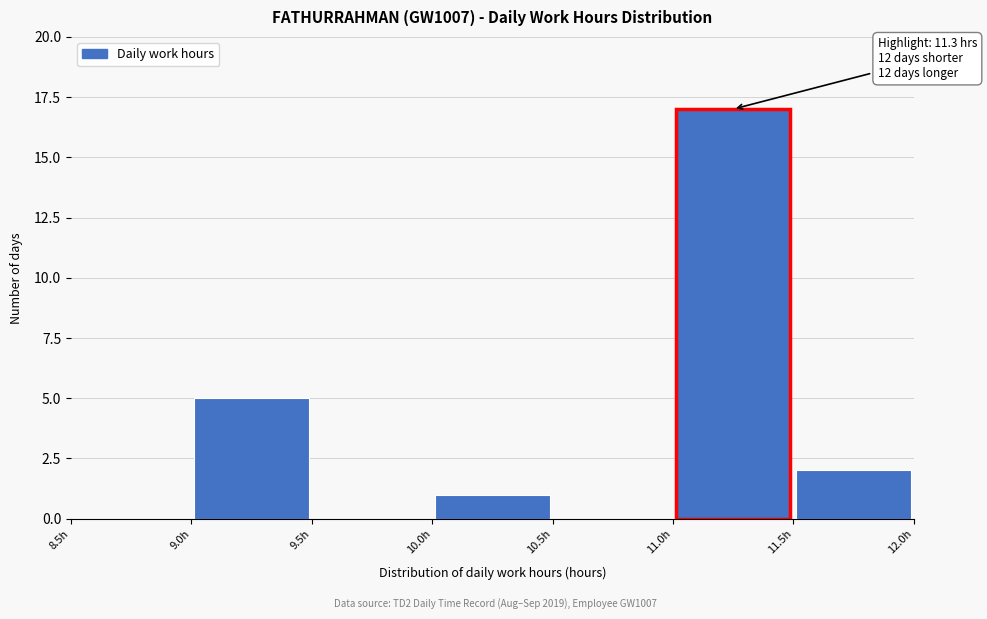

Over which range of the x-axis is the bar tallest?

11.0 to 11.5